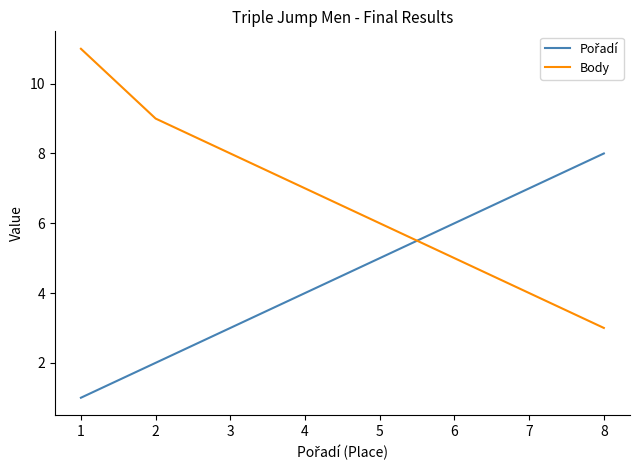

What is the difference between the maximum and second lowest values in the Body series?

7